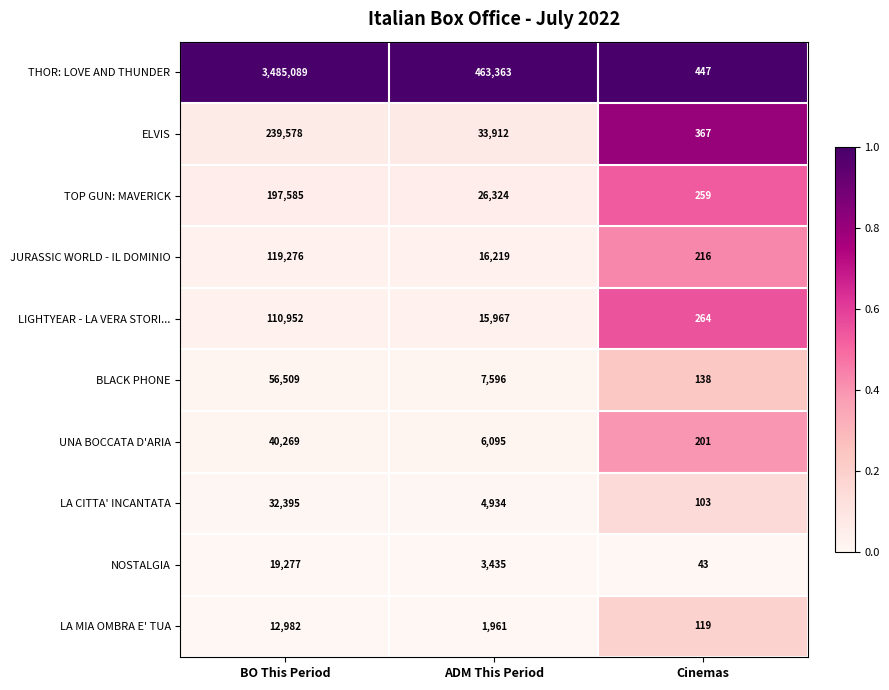

What is the total value across all series at Cinemas?

2157